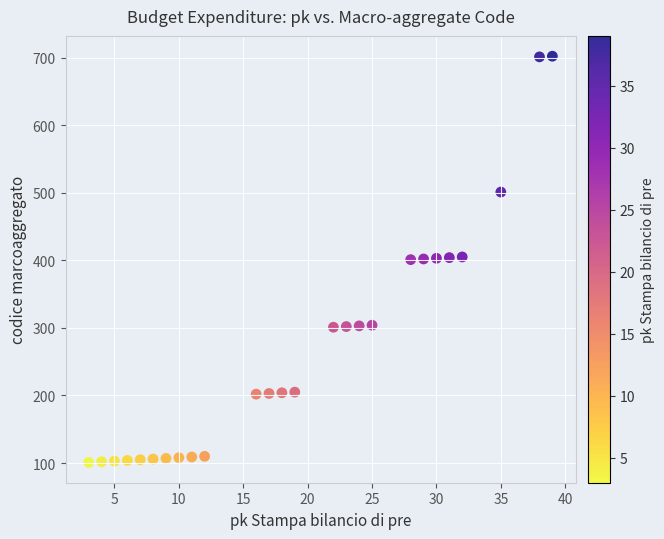

What is the range of Y values (max minus min)?

601